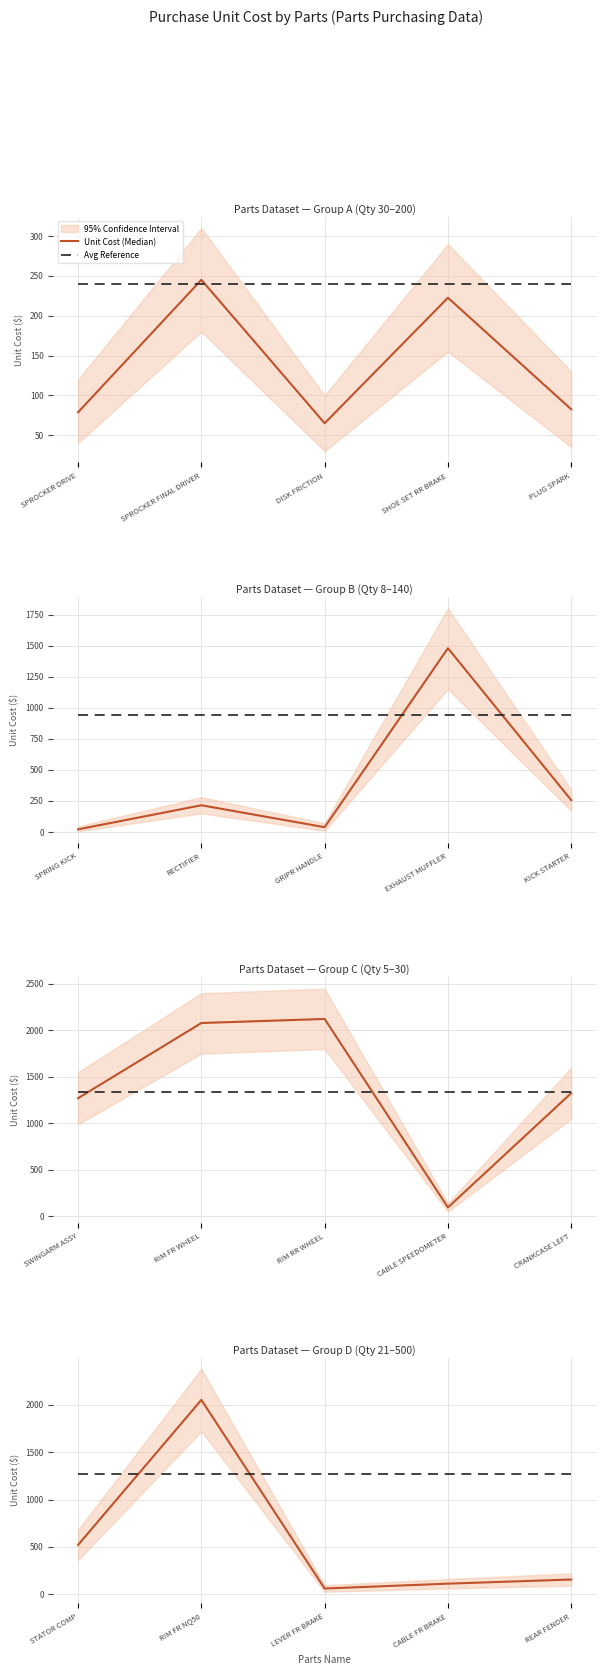

How many values in the Unit Cost (Median) series are below 155?

2